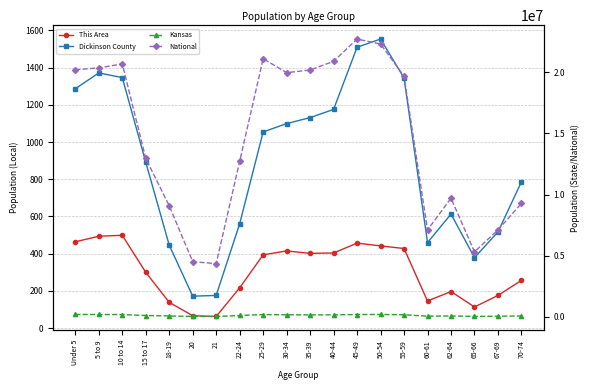

Which label corresponds to the largest value in the chart?

45-49